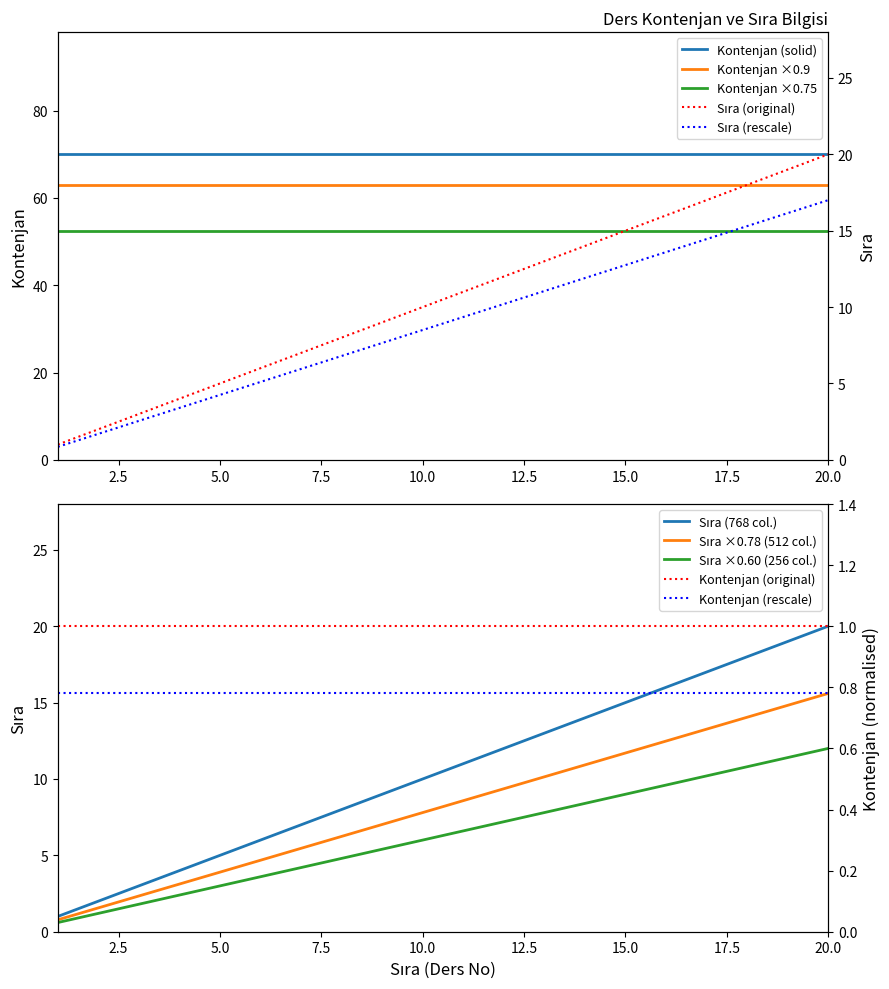

What is the difference between the maximum and minimum values?

19